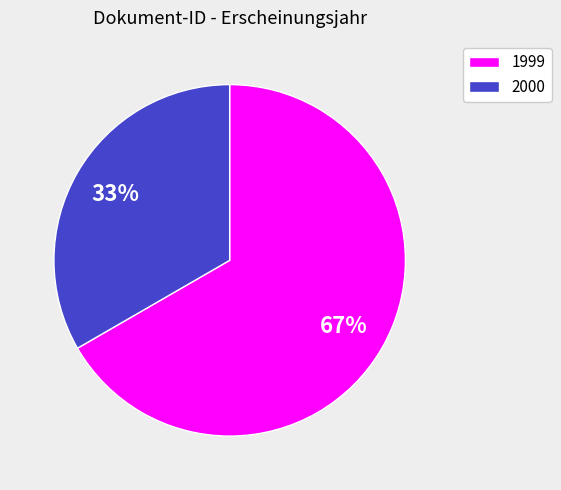

Do 1999 and 2000 together represent more than half of the pie?

Yes